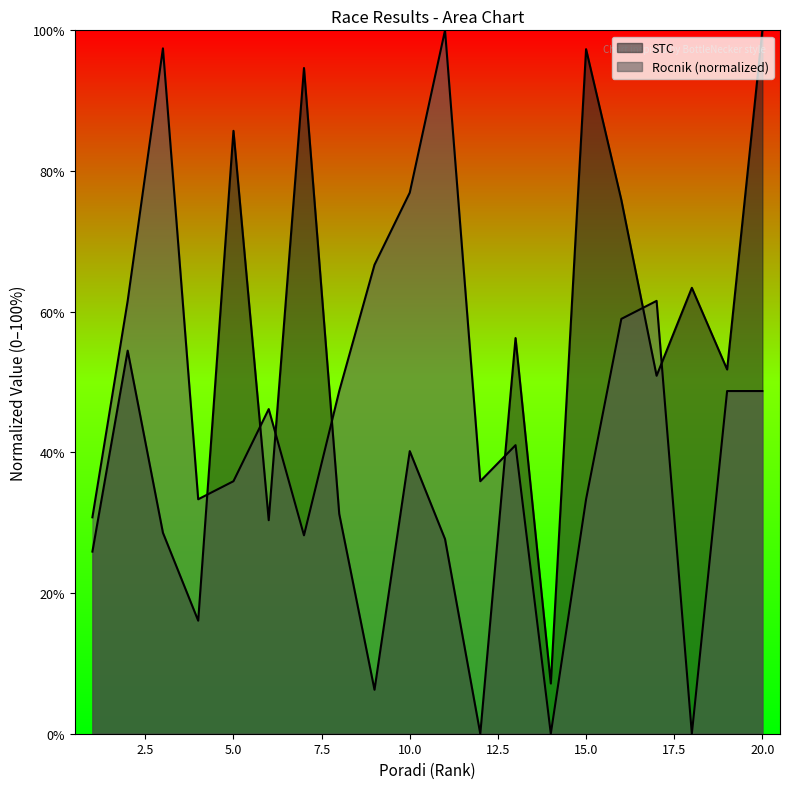

In STC, how many points are higher than both neighbors (excluding endpoints)?

7